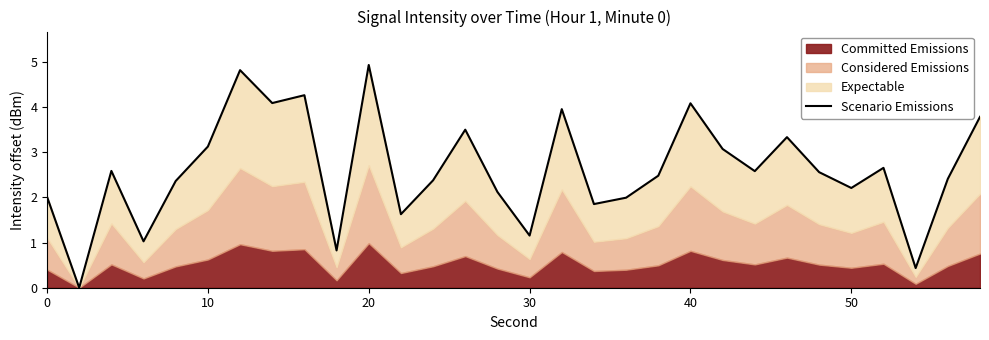

How many values are below 2?

8